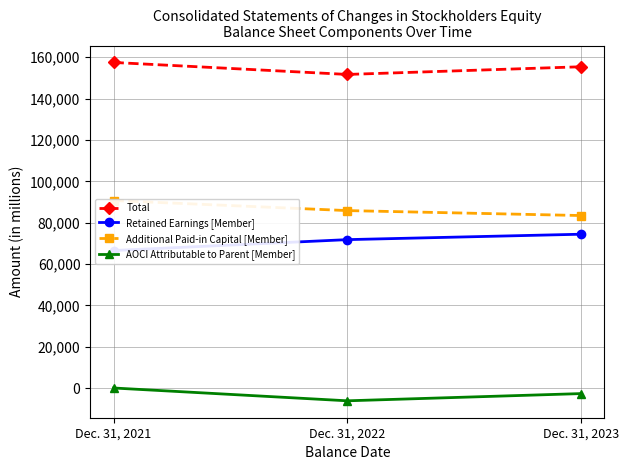

What is the total value across all series at Dec. 31, 2022?

303215